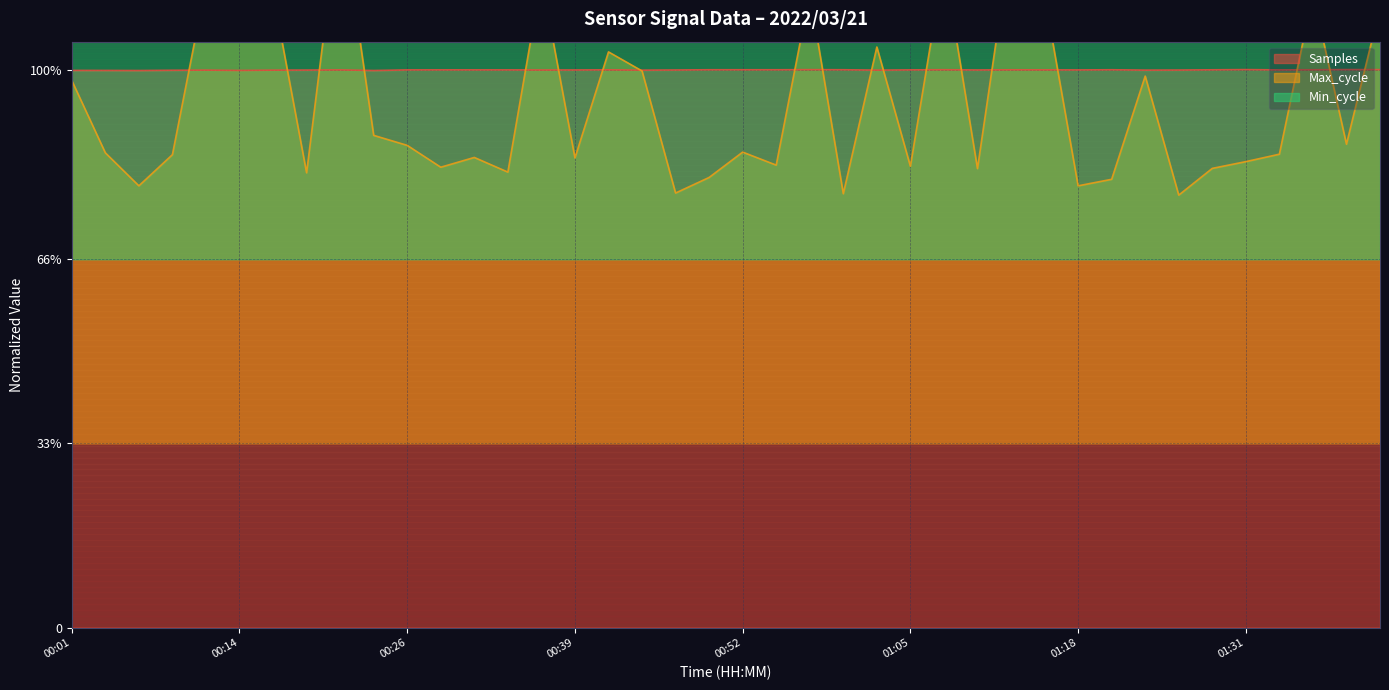

How many interior local valleys does the Min_cycle series have?

5